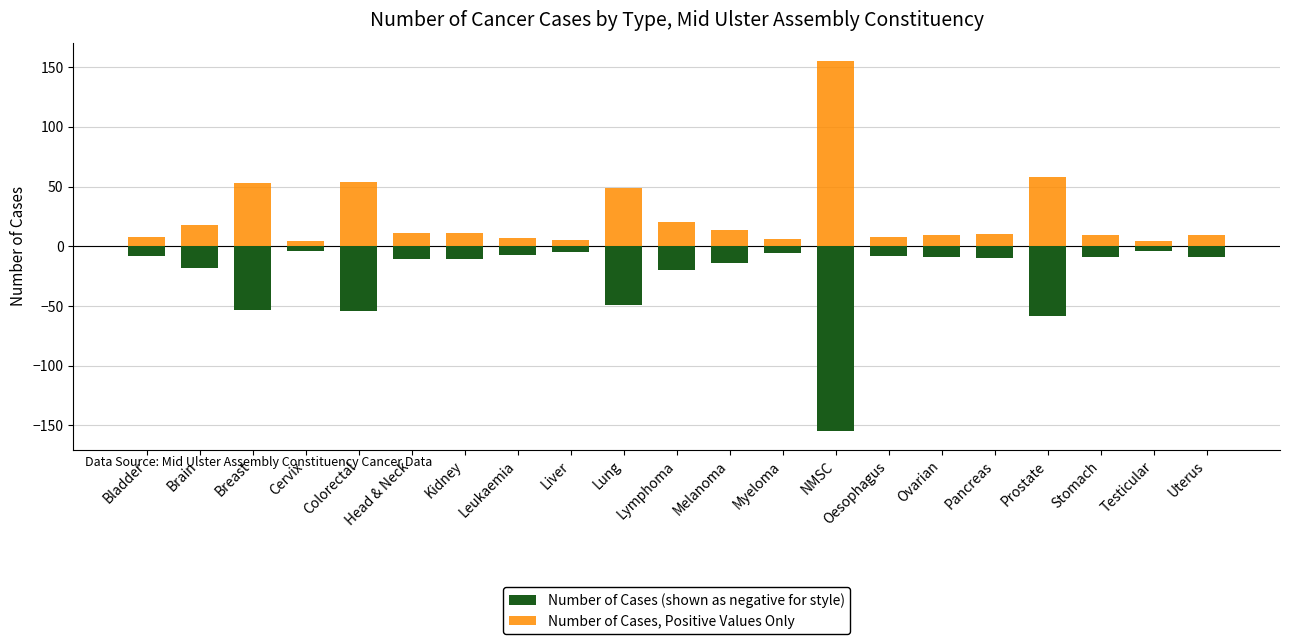

What are all the series names shown in the legend?

Number of Cases (shown as negative for style), Number of Cases, Positive Values Only